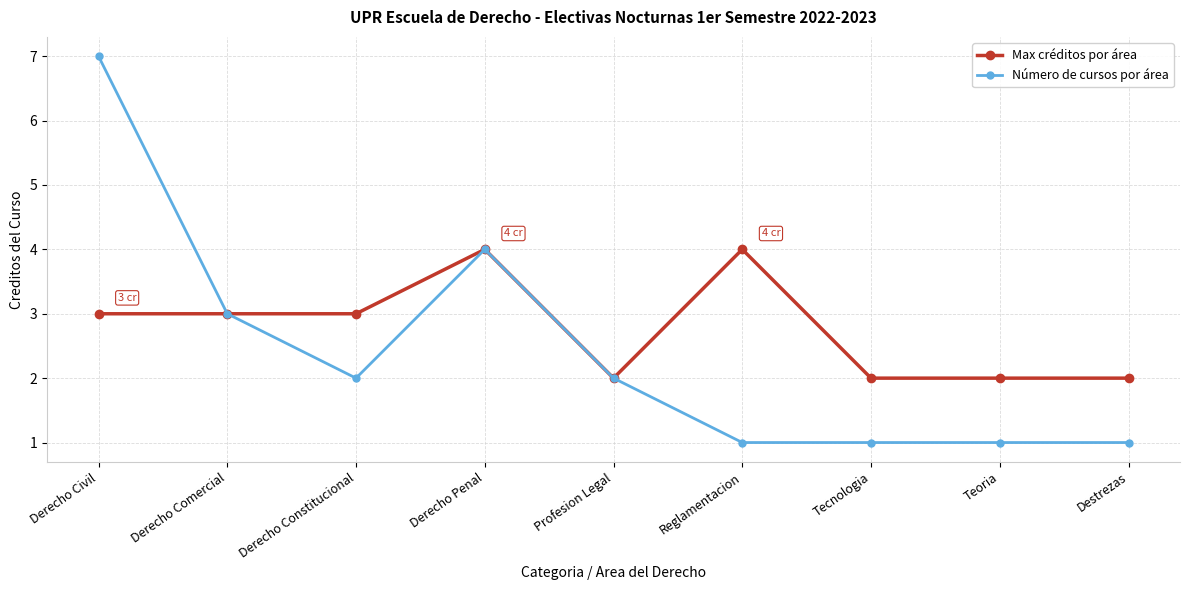

What is the maximum value shown in the chart?

7